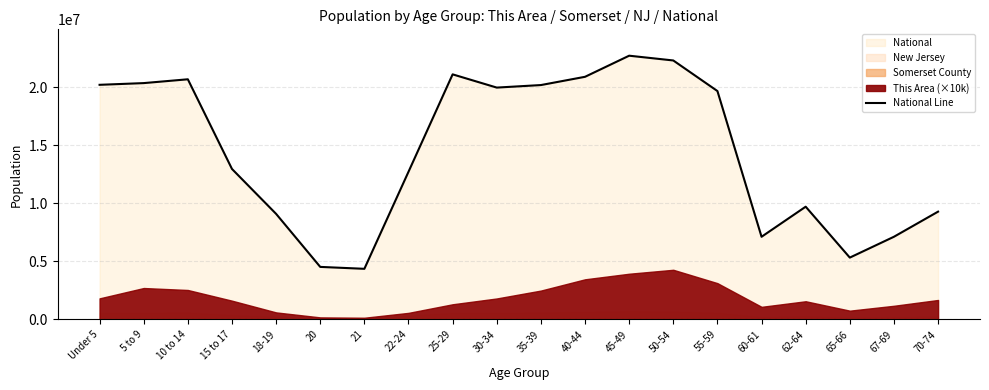

What is the maximum value for National Line?

22708591